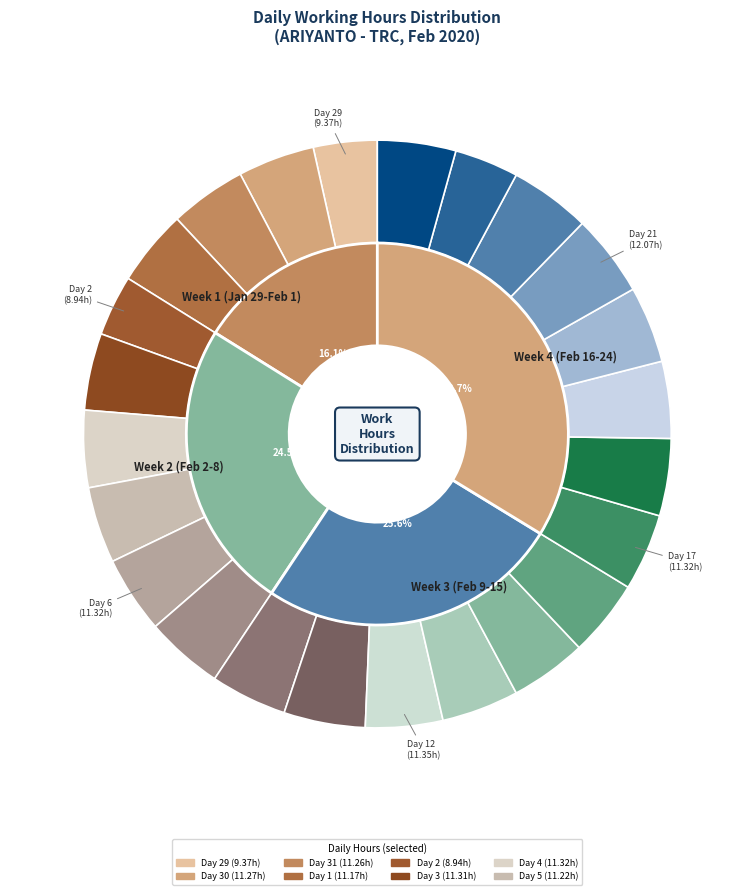

Is Day 13 the majority of the pie?

No